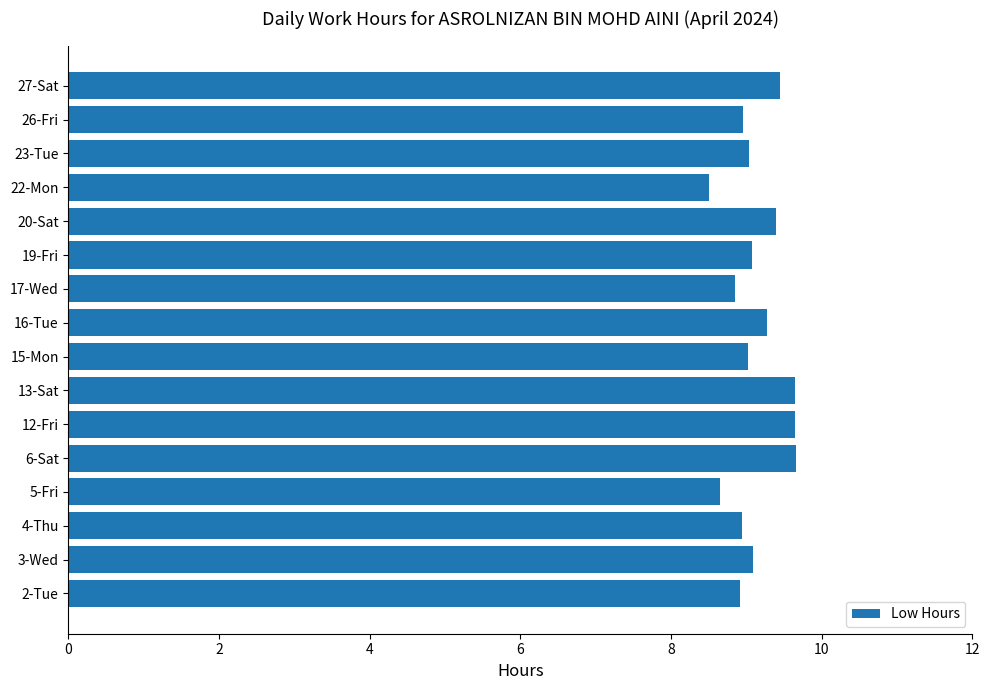

What is the minimum value shown in the chart?

8.5